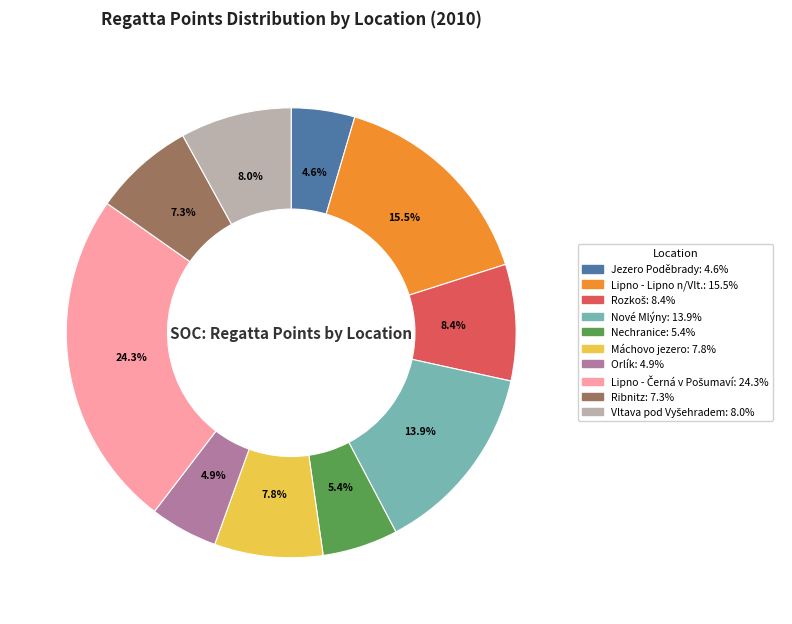

Is there any slice that represents more than half of the pie?

No